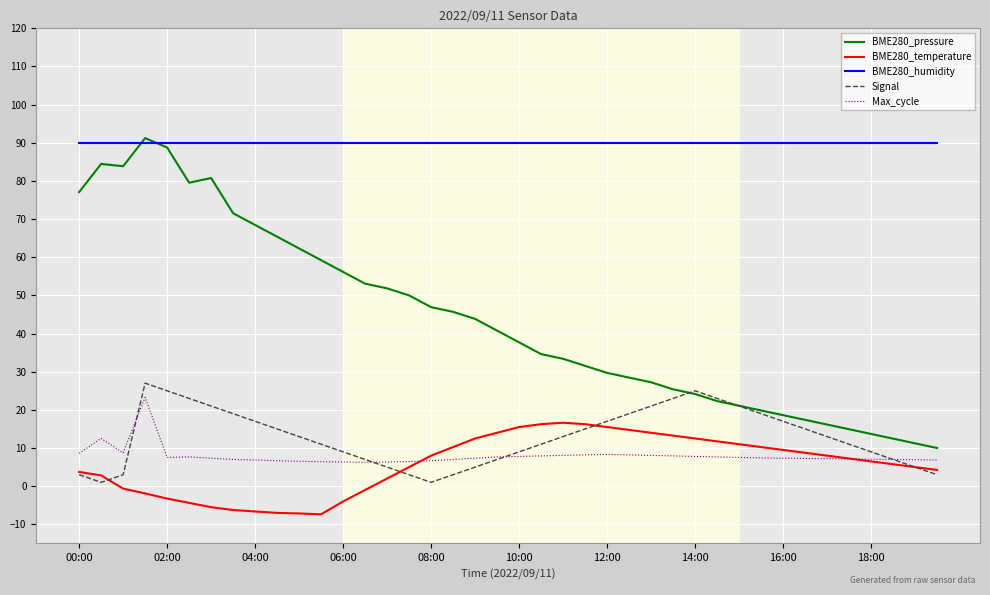

What is the lowest value of the Max_cycle series?

6.3